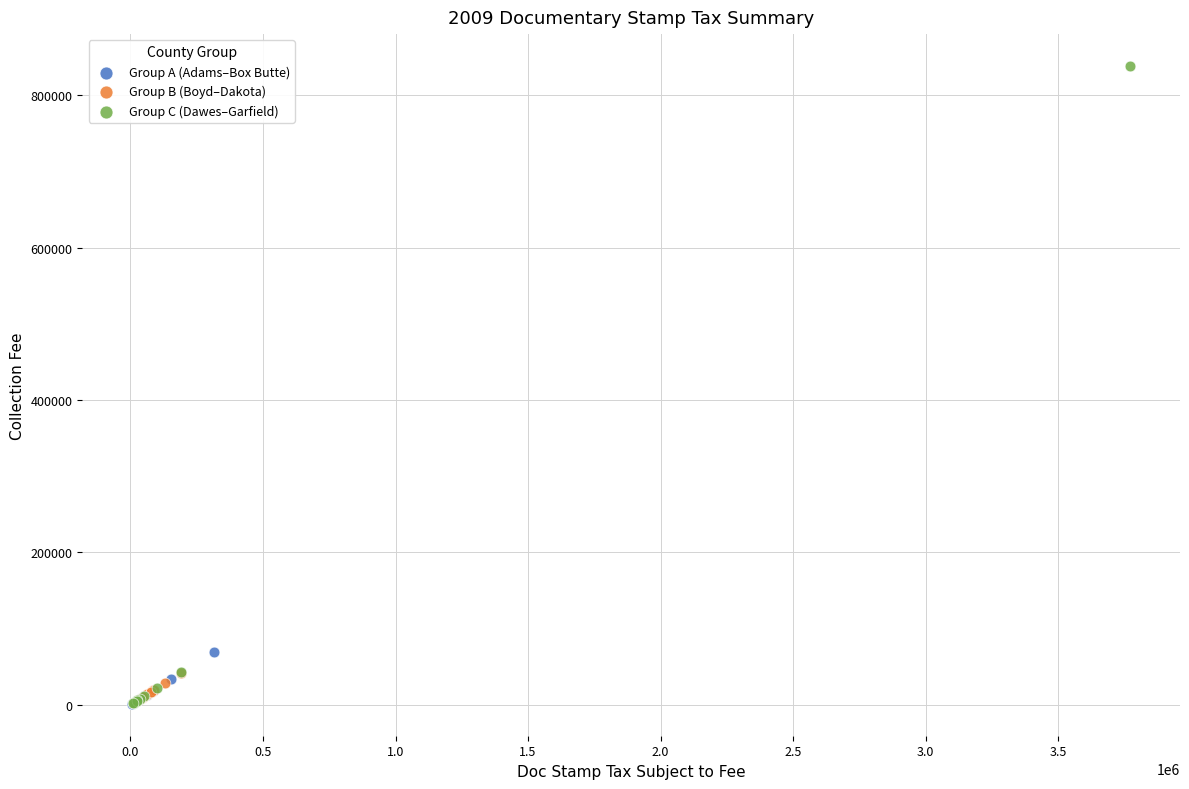

Which series contains the highest Y value?

Group C (Dawes–Garfield)